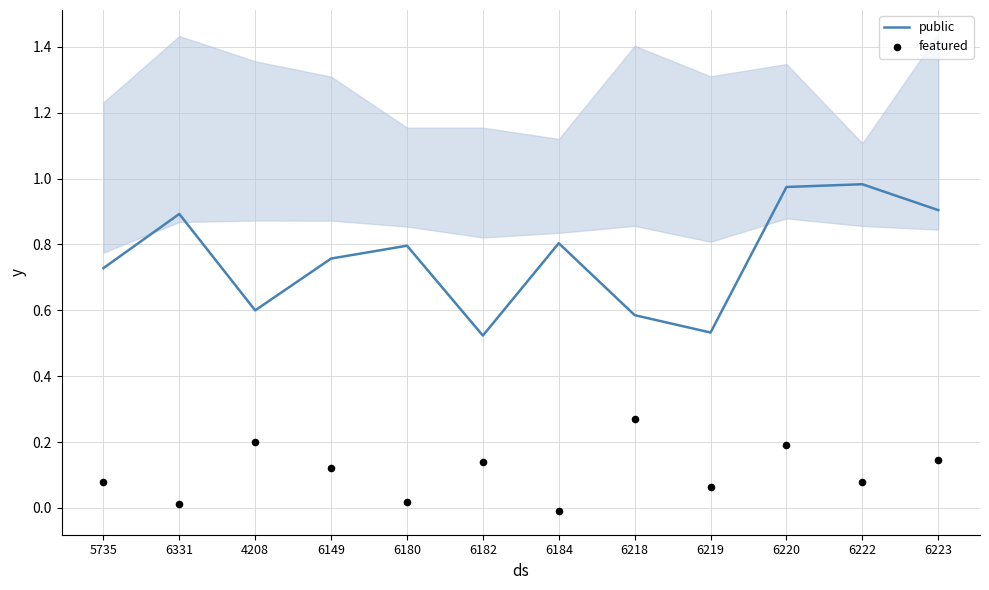

Which series reaches the maximum Y coordinate?

public